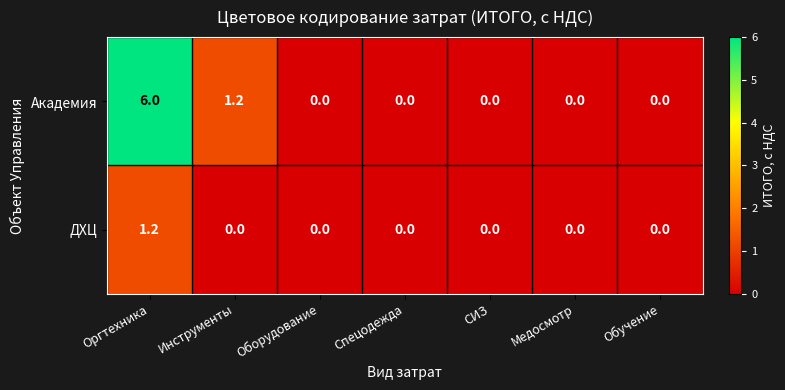

Reading right to left, what are all the values shown in this chart?

Академия: 0.0	0.0	0.0	0.0	0.0	1.2	6.0
ДХЦ: 0.0	0.0	0.0	0.0	0.0	0.0	1.2